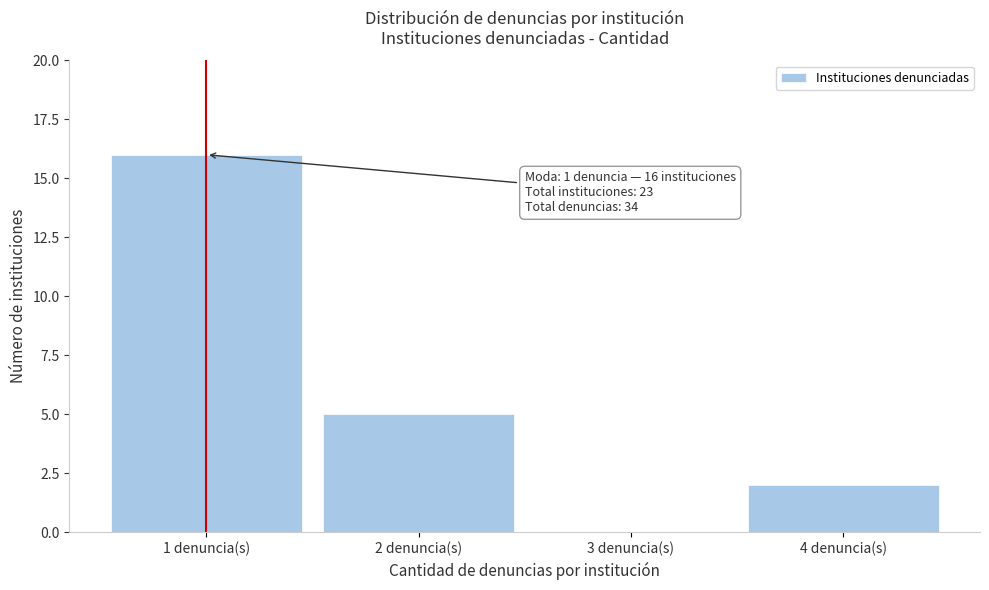

Reading right to left, what are all the values shown in this chart?

4 denuncia(s)=2	3 denuncia(s)=0	2 denuncia(s)=5	1 denuncia(s)=16